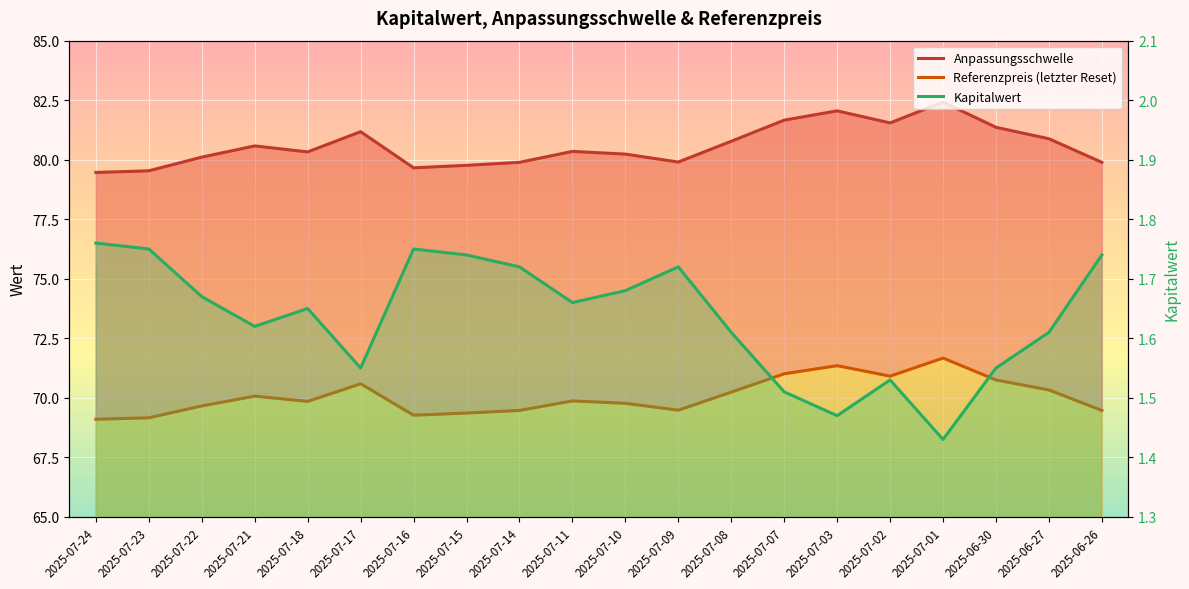

What is the minimum value for Referenzpreis (letzter Reset)?

69.1